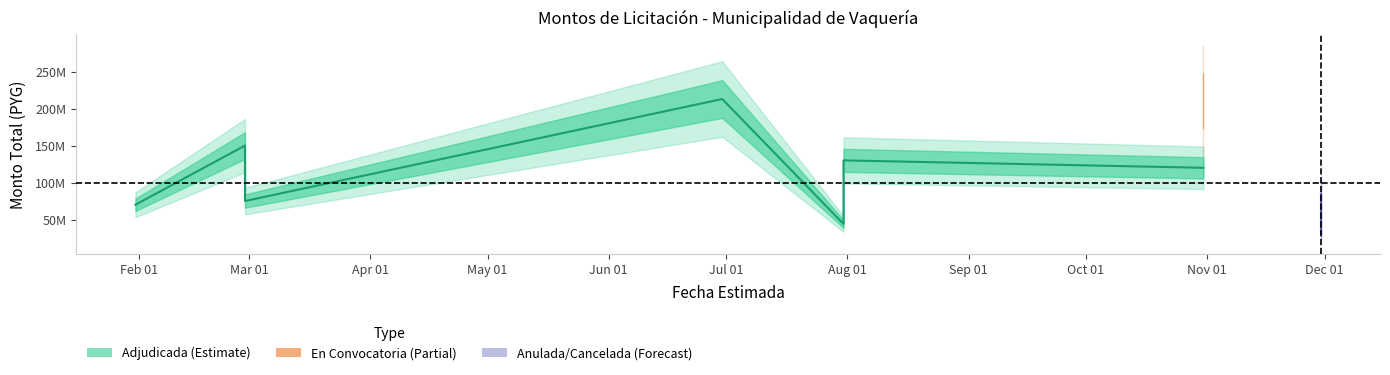

At which category does the data reach its first local peak?

2018-02-28